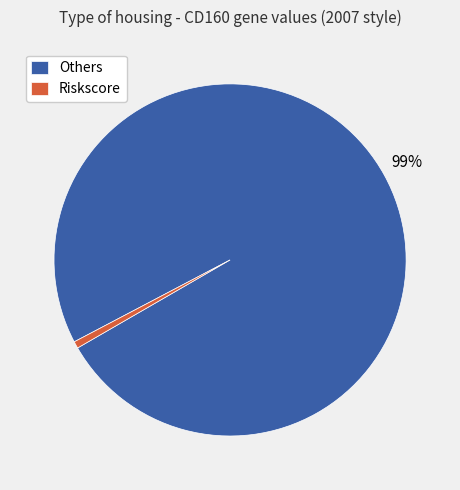

The Riskscore slice represents 1% of the pie. True or false?

True